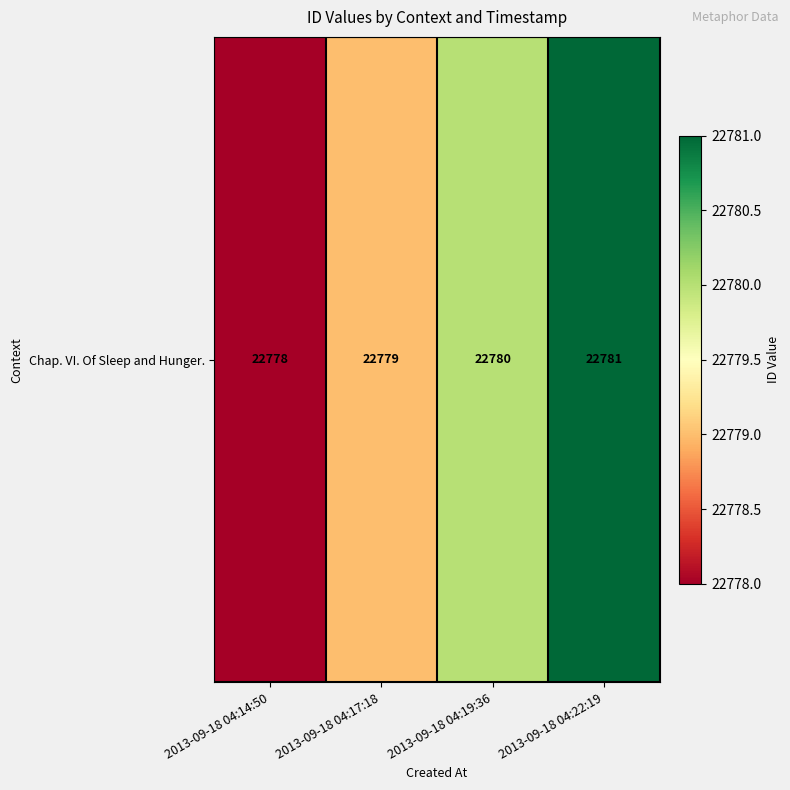

Is it true that the value at 2013-09-18 04:19:36 is 8994?

False